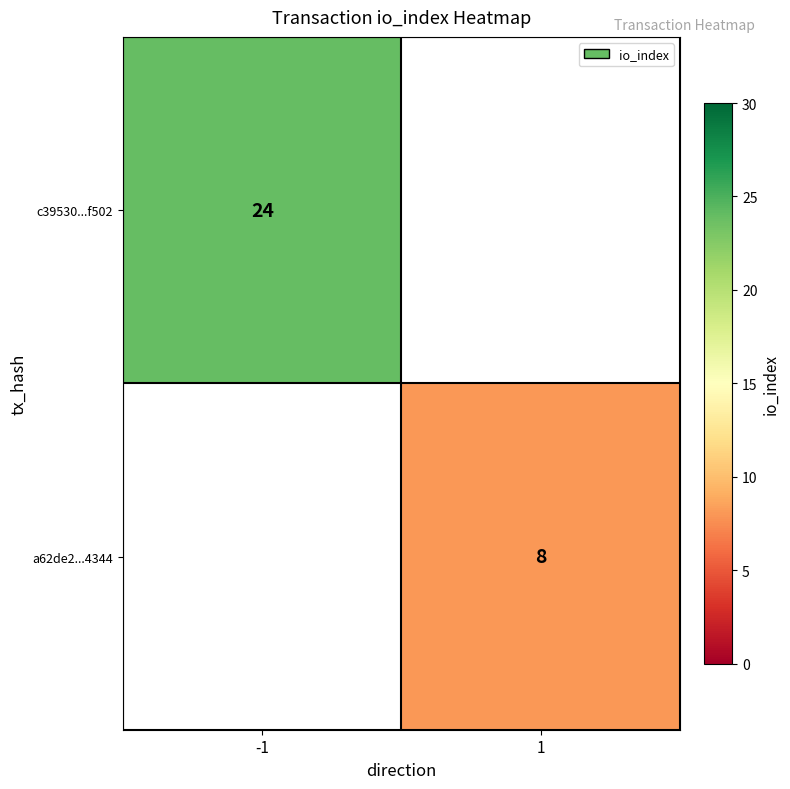

The value of a62de2...4344 at 1 is 8. True or false?

True